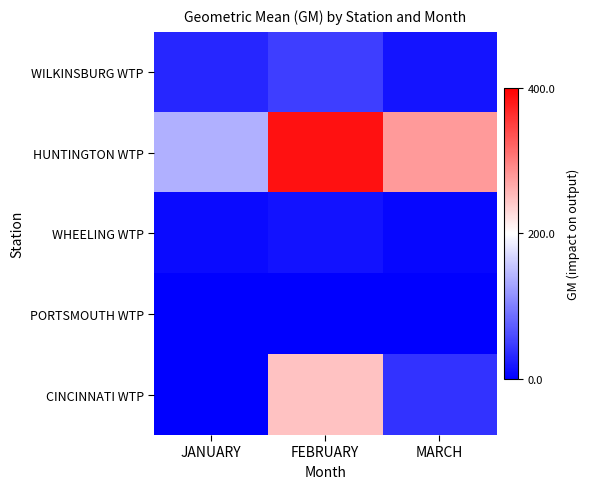

Which series changed the most between JANUARY and MARCH?

HUNTINGTON WTP